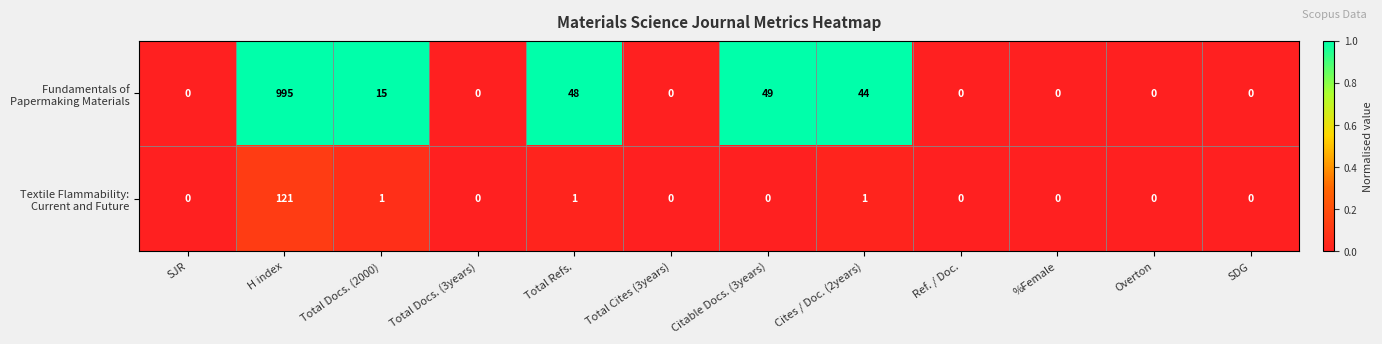

At which category is the sum across all series the highest?

H index